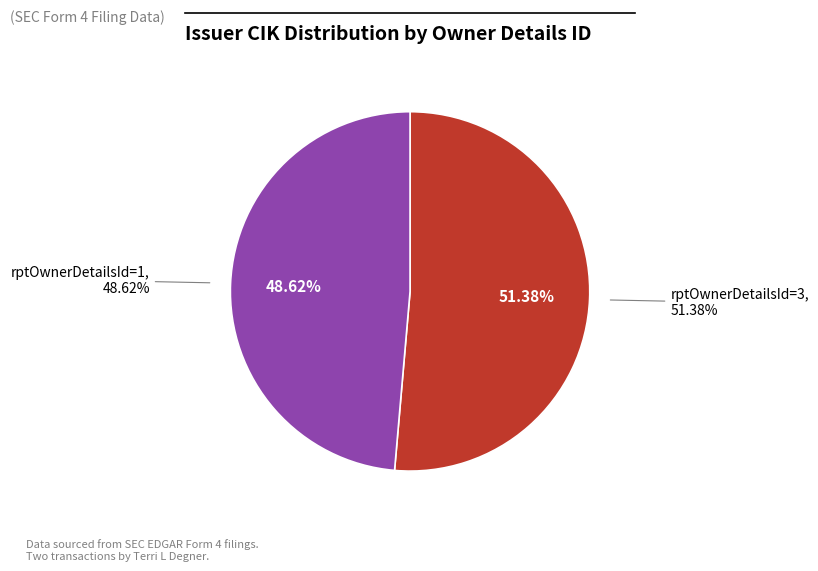

Rank the categories by value from lowest to highest.

rptOwnerDetailsId=1 (issuerCik=1448301), rptOwnerDetailsId=3 (issuerCik=1530249)